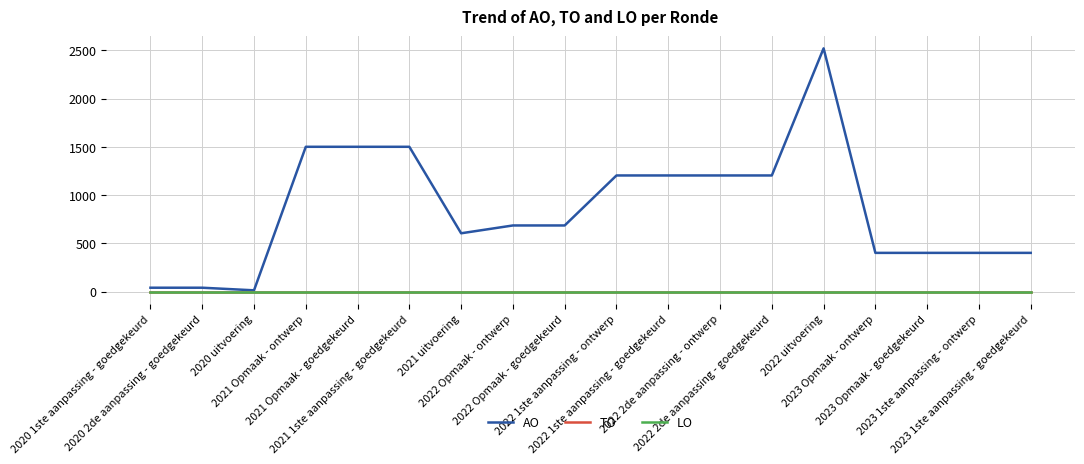

True or false: TO and LO cross at least once.

False